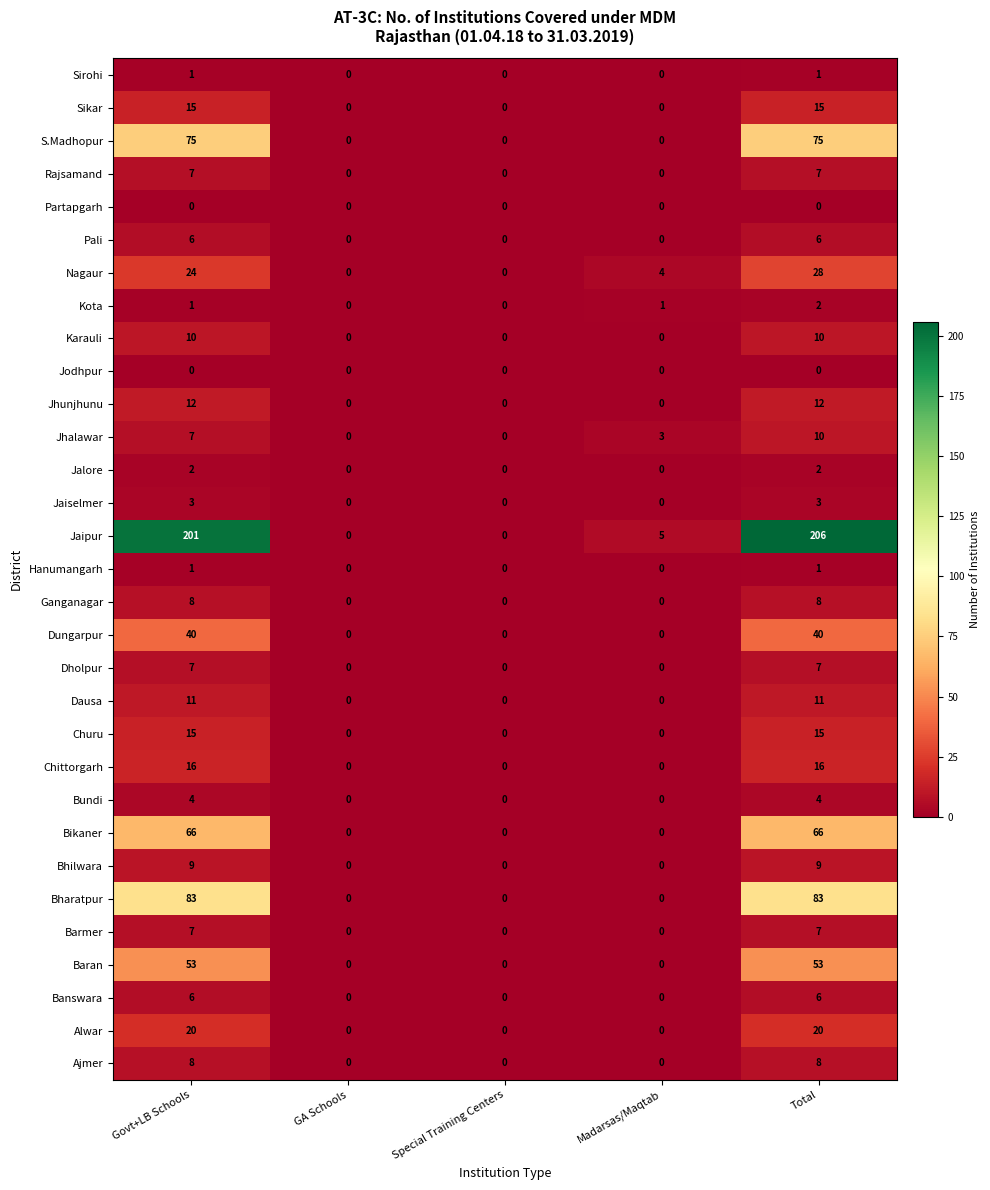

What is the difference between the highest and lowest values at Total?

206